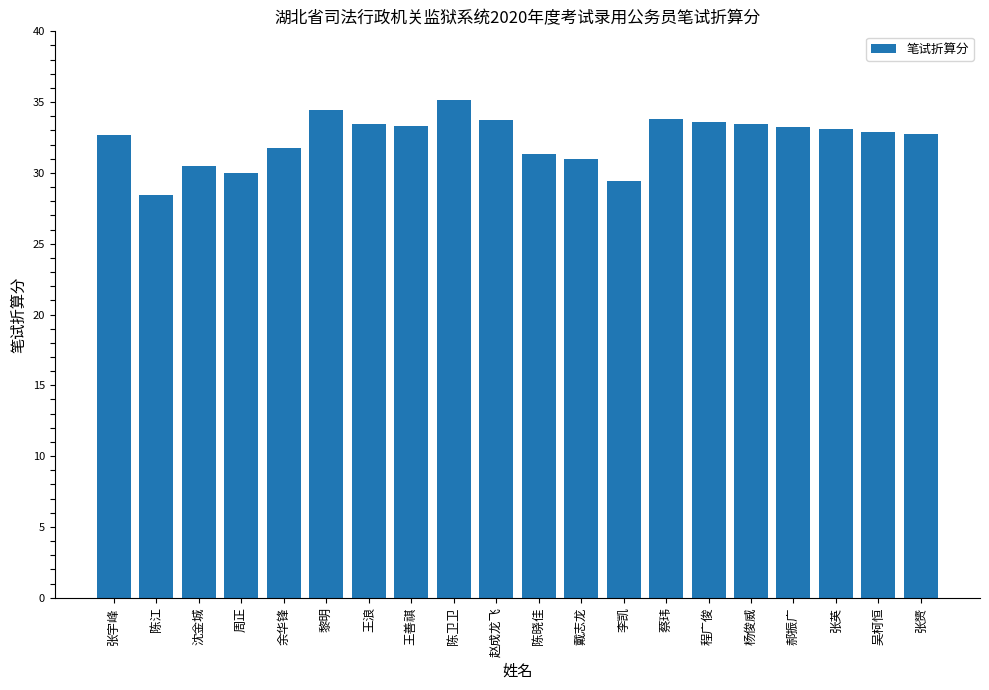

What is the smallest value displayed?

28.4